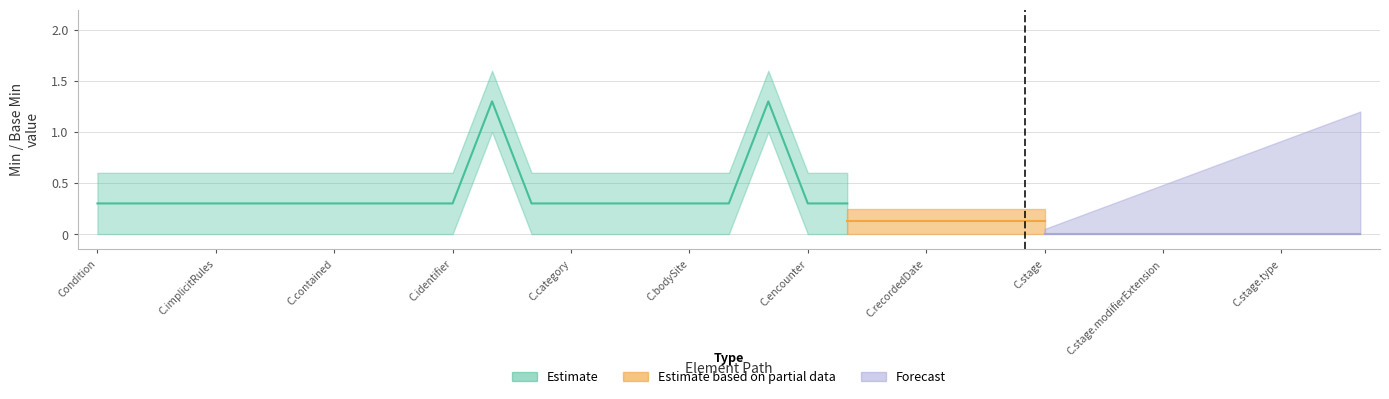

How many categories are shown in the chart?

33